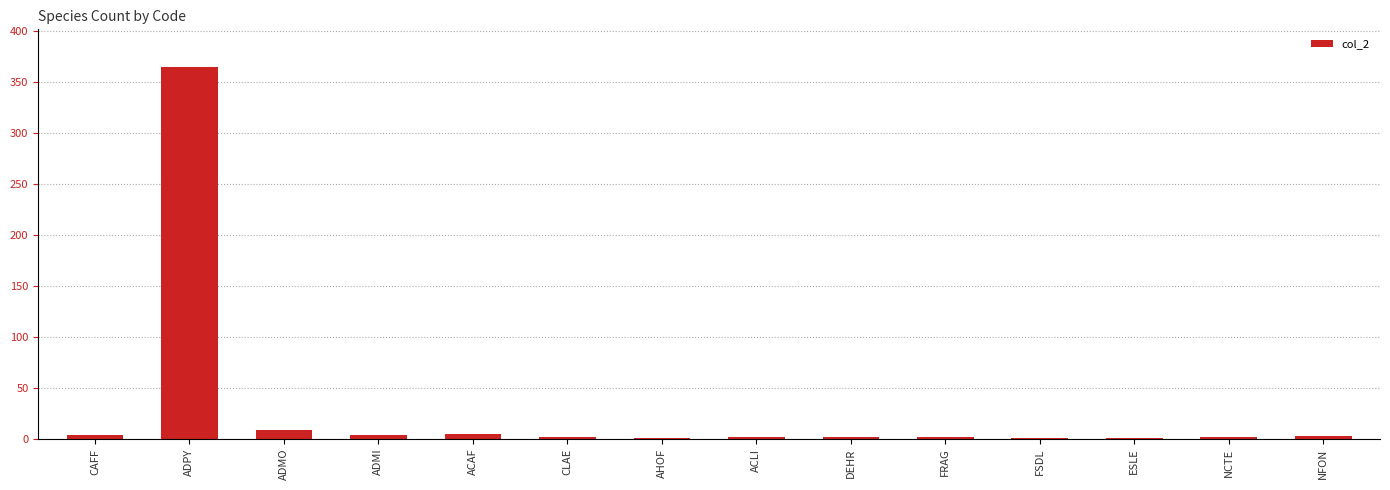

True or false: the data shows 3 at NFON.

True